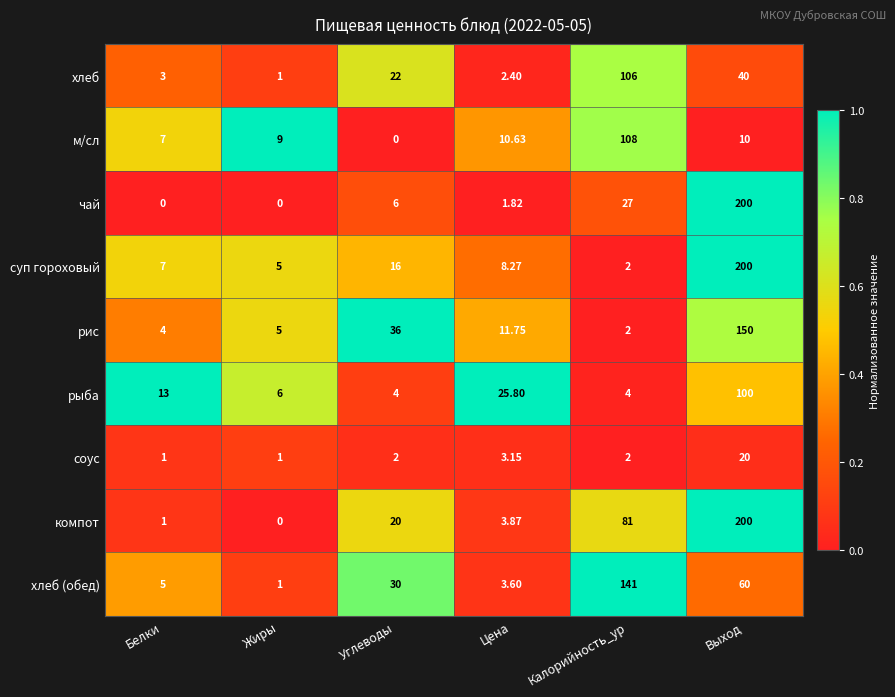

Is the value of рыба at Углеводы greater than the value of рис at Цена?

No